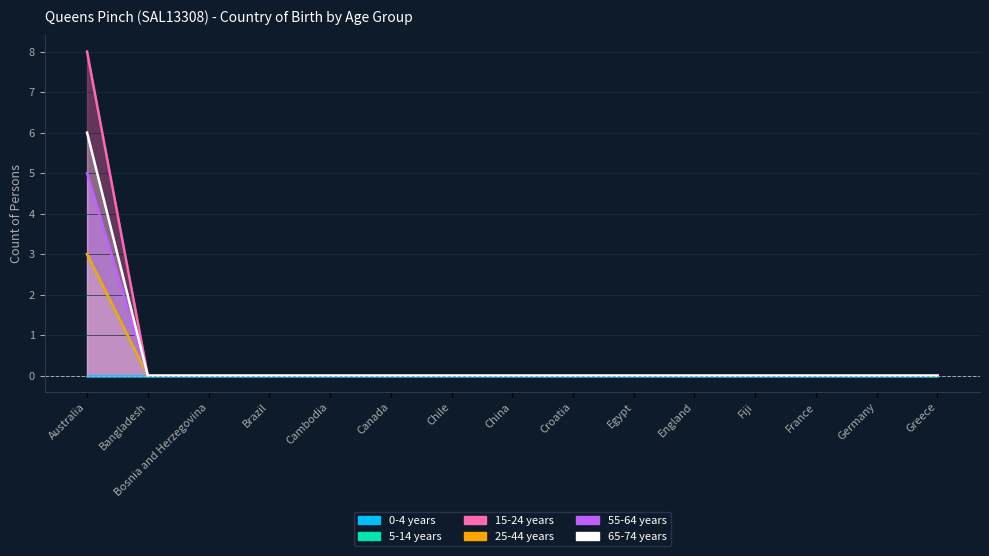

The value of 25-44 years at Bangladesh is 2. True or false?

False